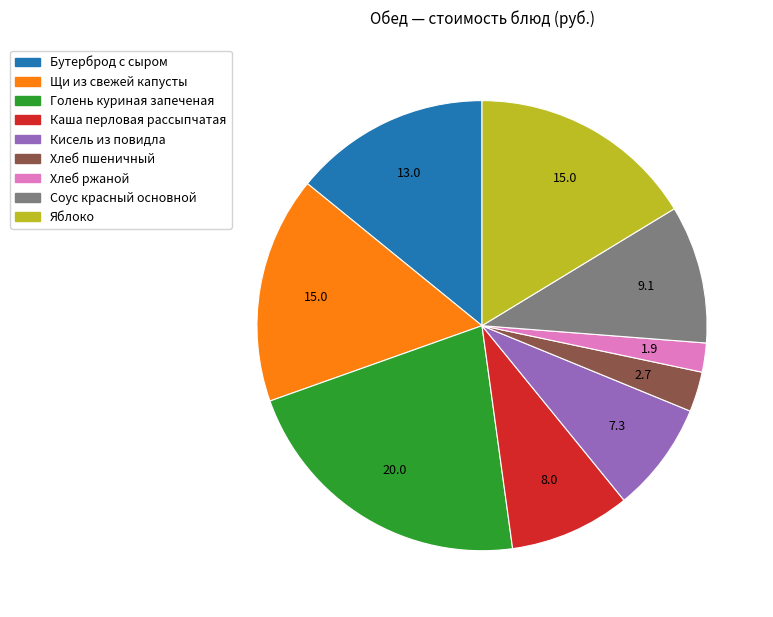

The Щи из свежей капусты slice represents 9% of the pie. True or false?

False